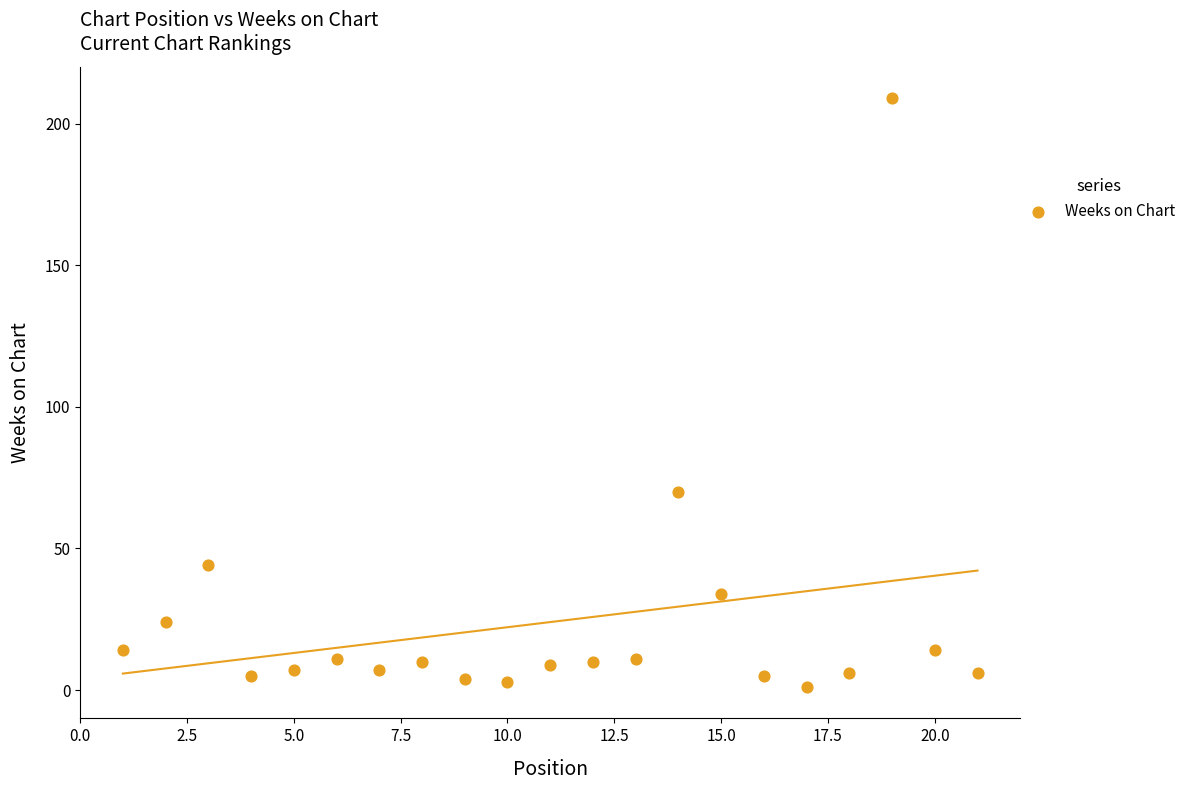

What Y value in the scatter plot is closest to 105?

70